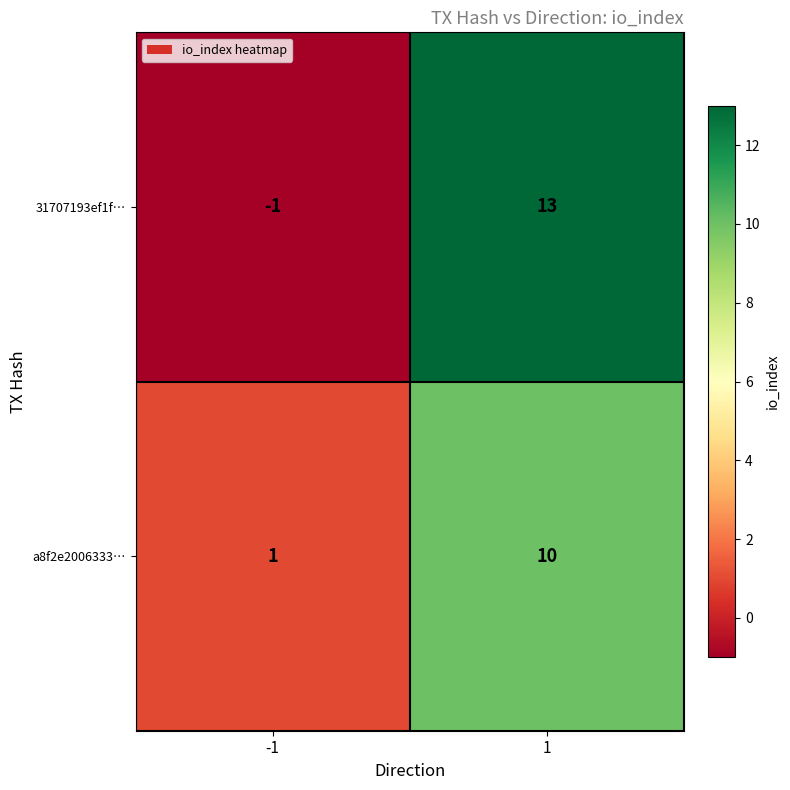

How many values in the 31707193ef1f… series are below 13?

1